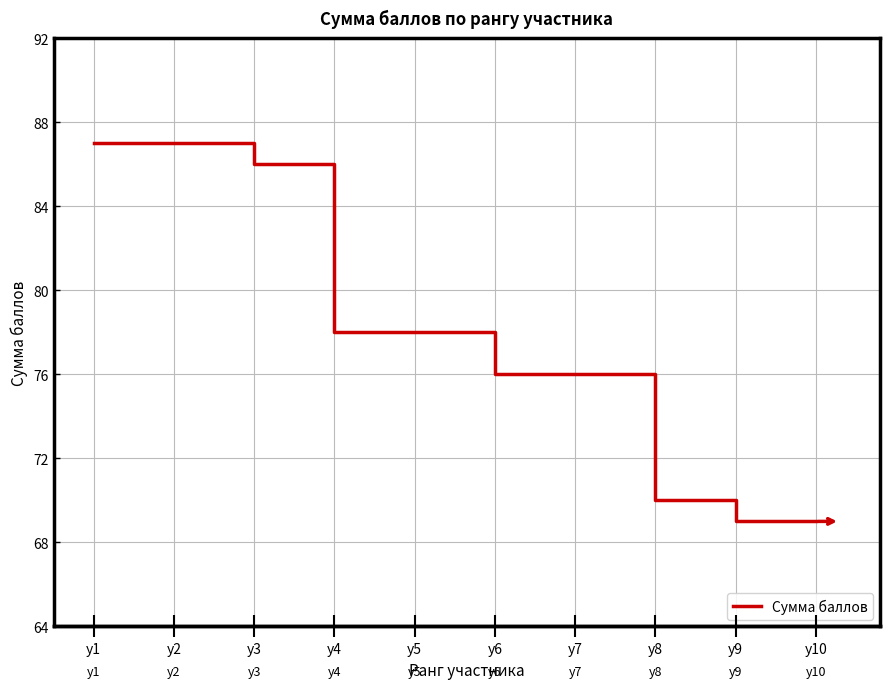

How many lines are shown in the chart?

1